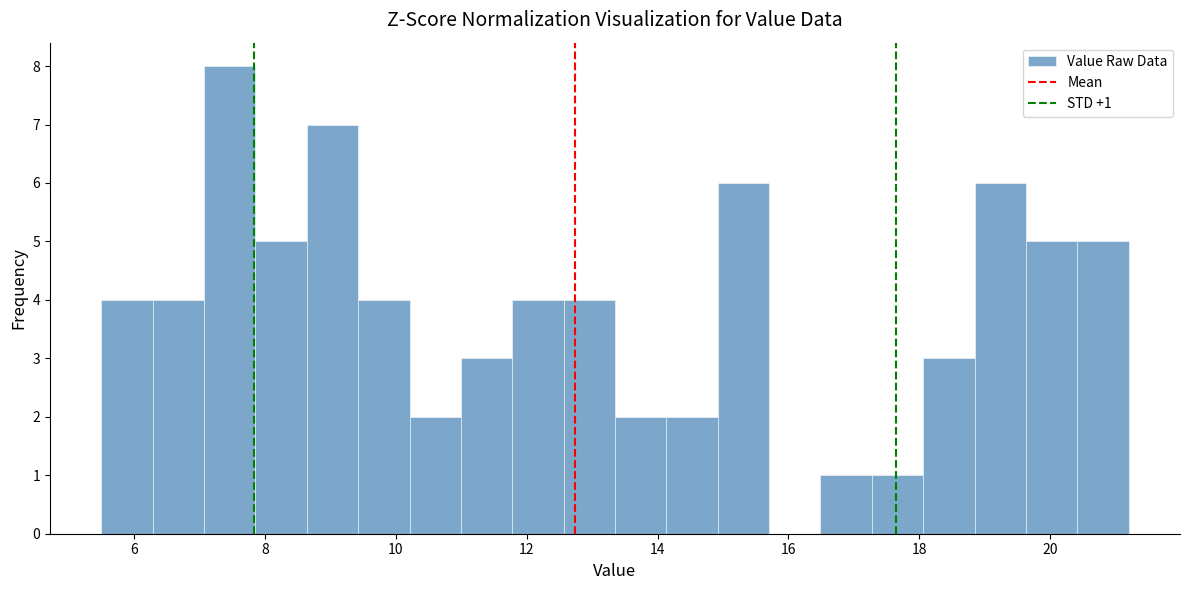

Around what value on the x-axis is the tallest bar? Give the approximate position of its centre, as read against the axis.

7.4